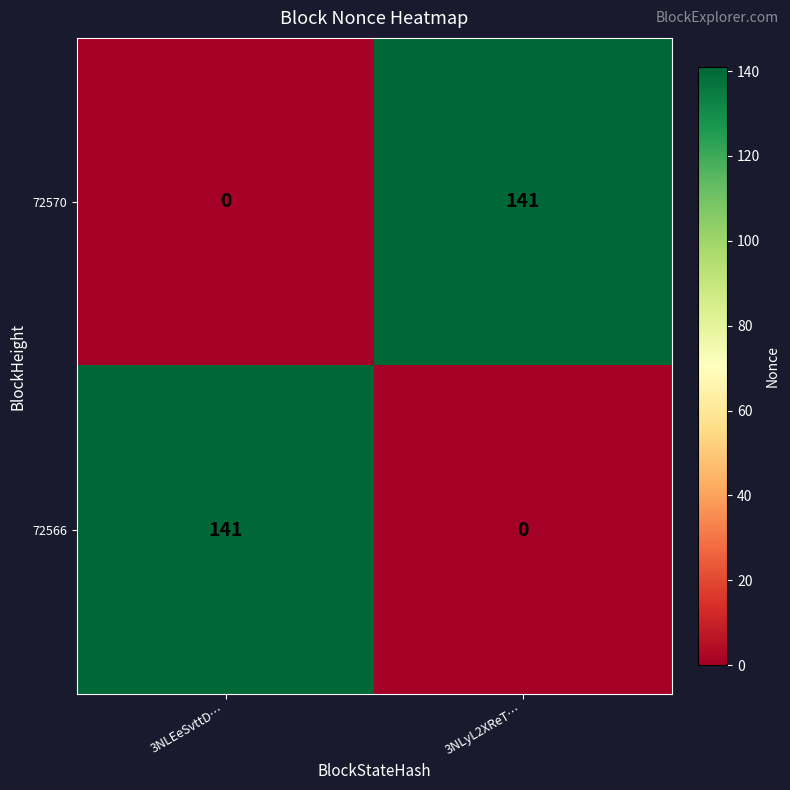

Rank the series at 3NLyL2XReT… from lowest to highest value.

72566, 72570